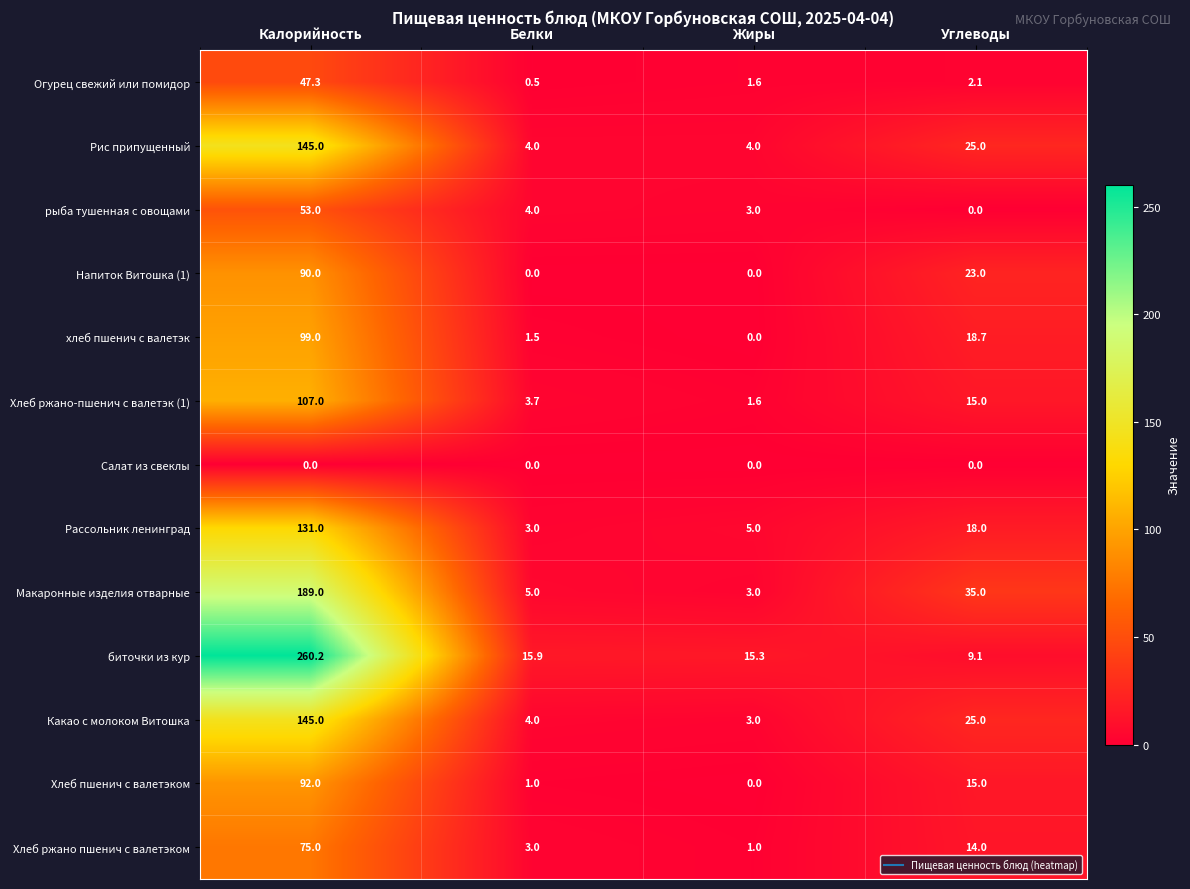

Which series has the largest total across all categories?

биточки из кур